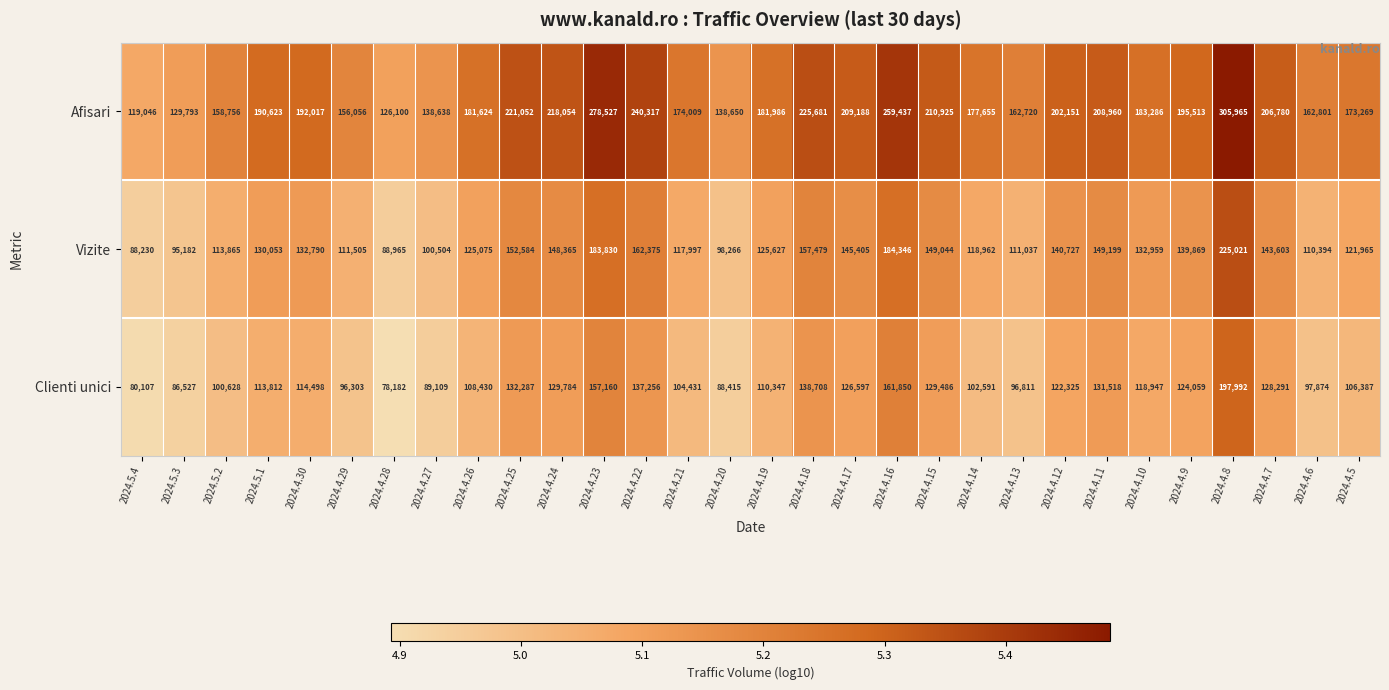

Is it true that Afisari equals 209188 at 2024.4.17?

True